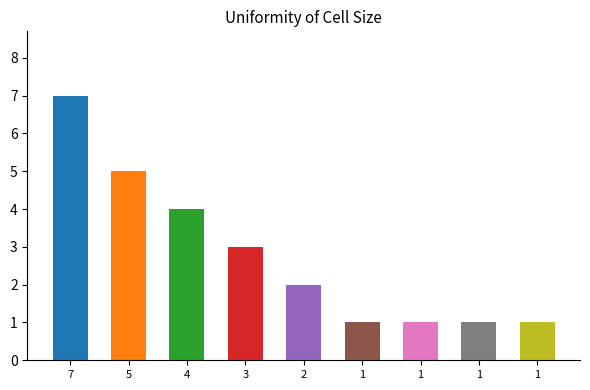

The chart shows a value of 7 at 5. True or false?

False